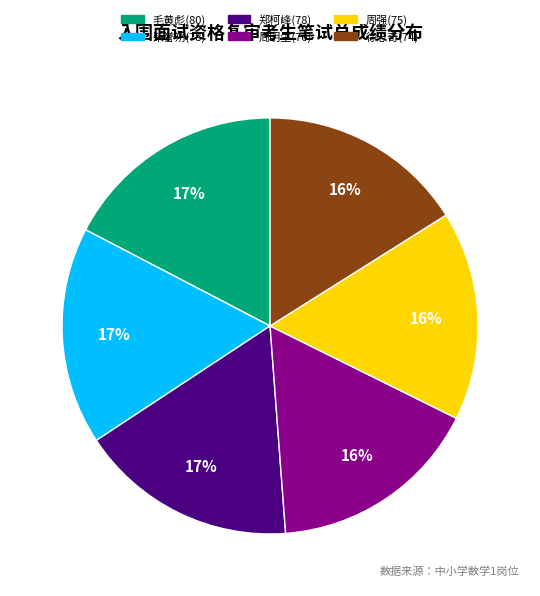

To the nearest percent, what portion does 周强(75) represent?

16%